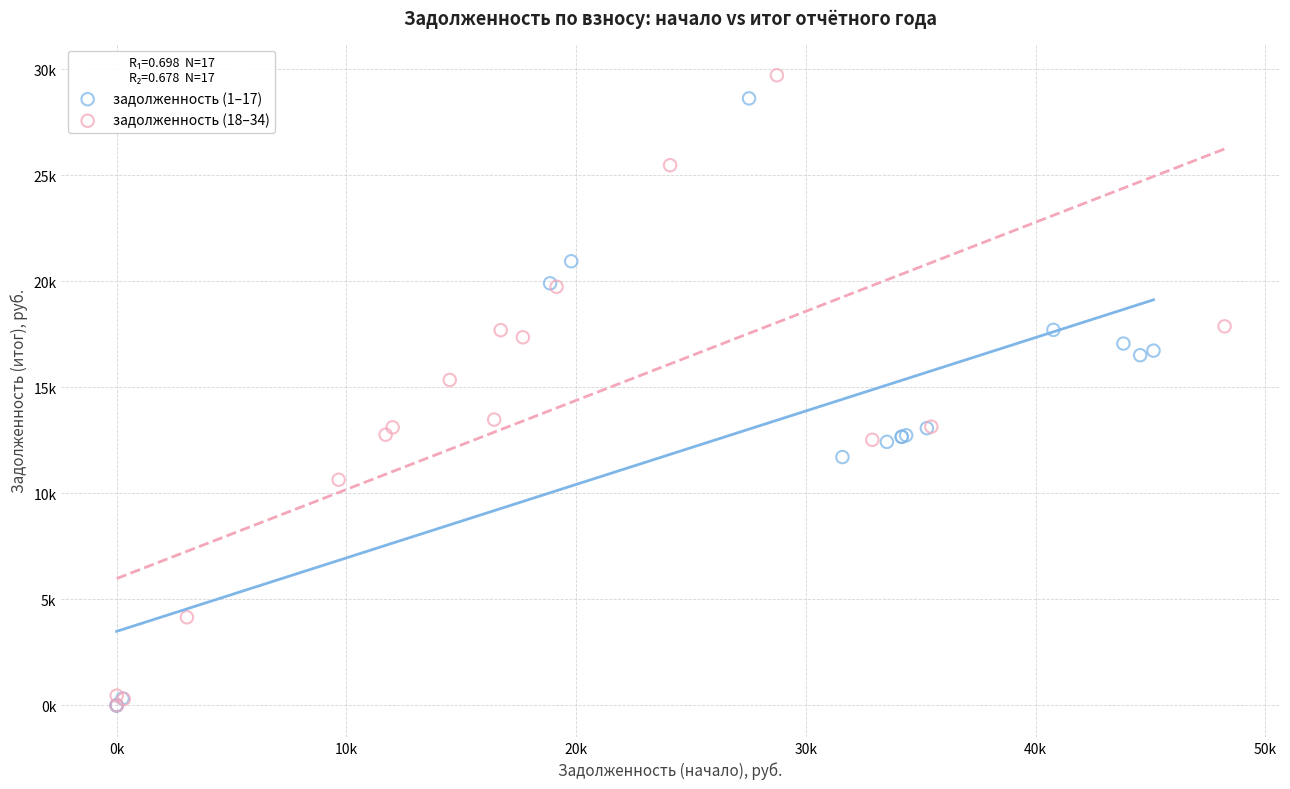

Which series has the largest Y range (max minus min)?

задолженность (18–34)